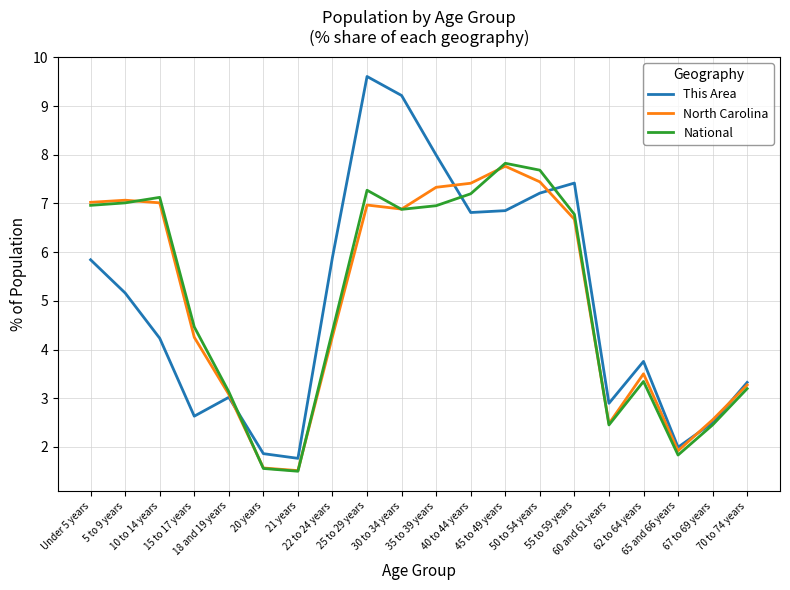

True or false: This Area has a value of 5.9 at 22 to 24 years.

True